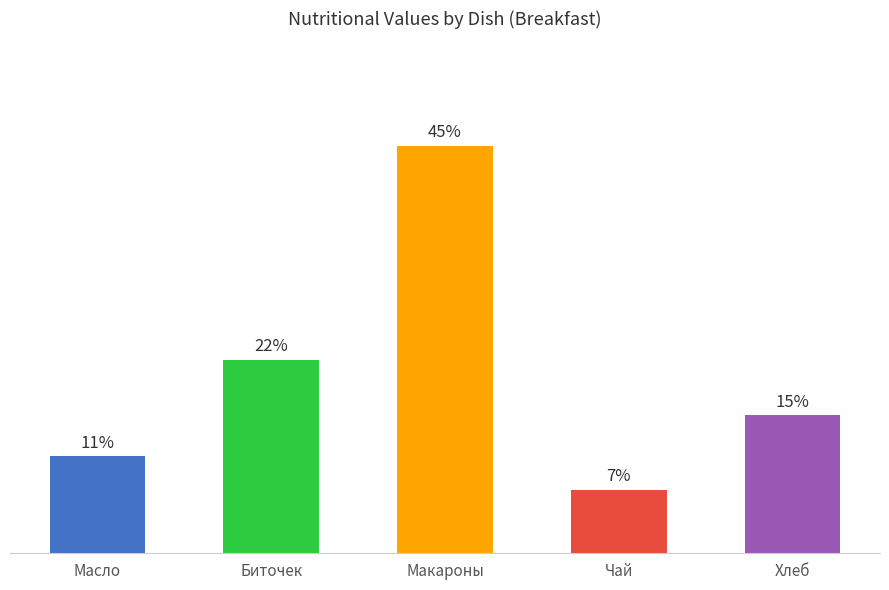

What value does the data have at Чай?

7.1